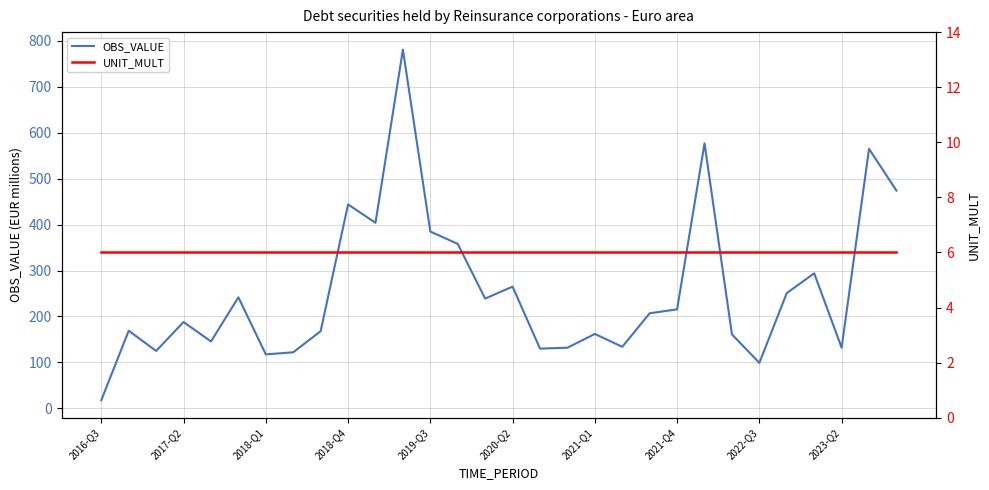

Which series has the widest spread of values?

OBS_VALUE